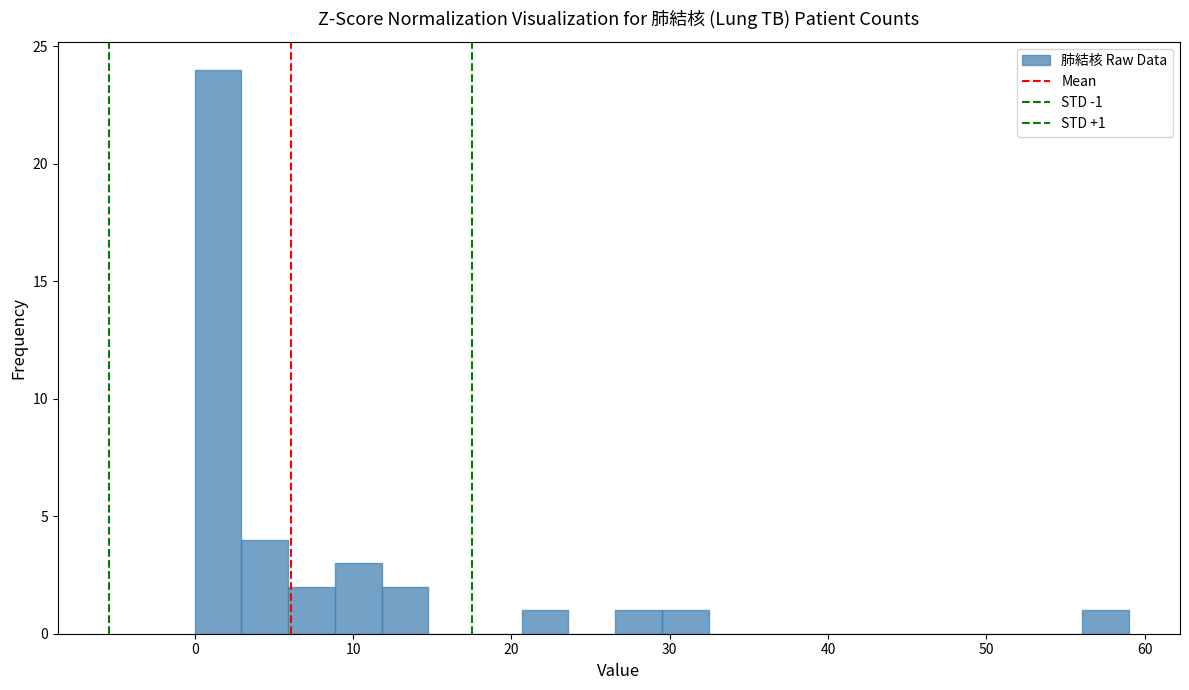

Around what value on the x-axis is the tallest bar? Give the approximate position of its centre, as read against the axis.

1